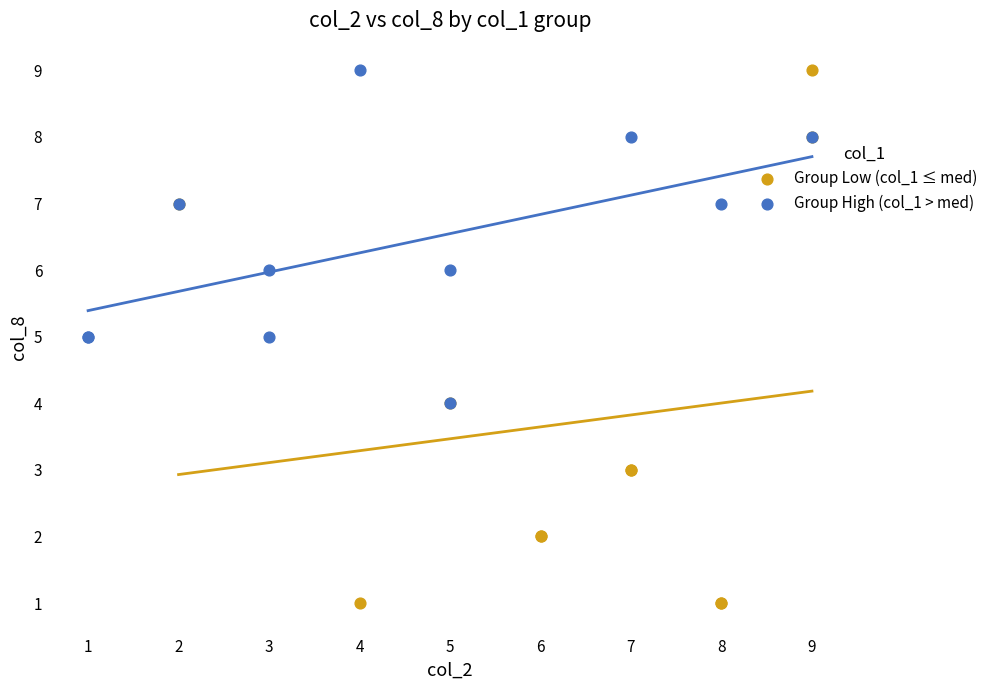

What are all the series names shown in the legend?

Group Low (col_1 ≤ med), Group High (col_1 > med)